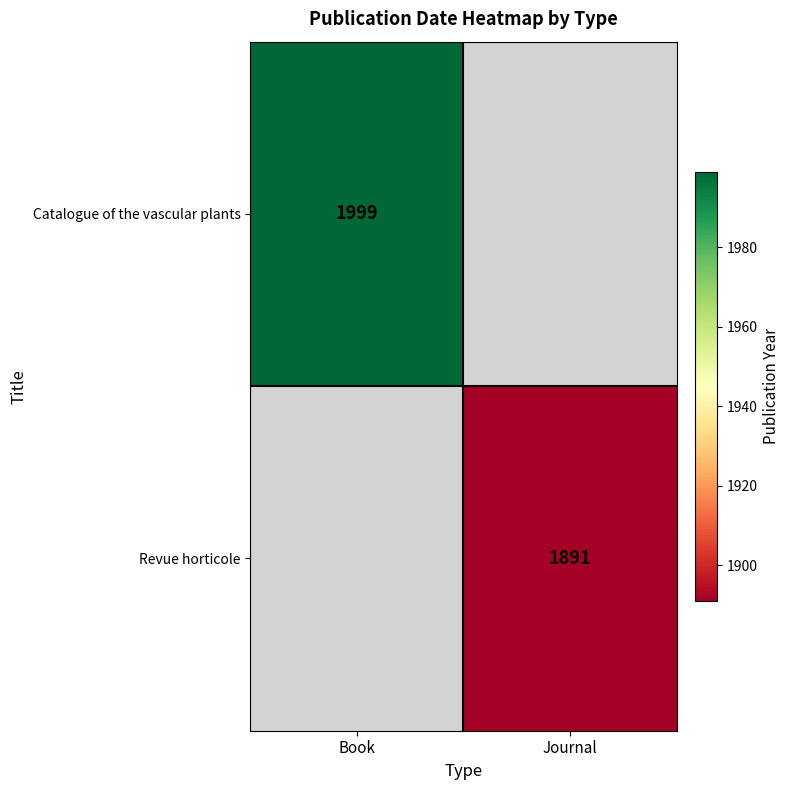

The Catalogue of the vascular plants series shows 1259 at Book. True or false?

False